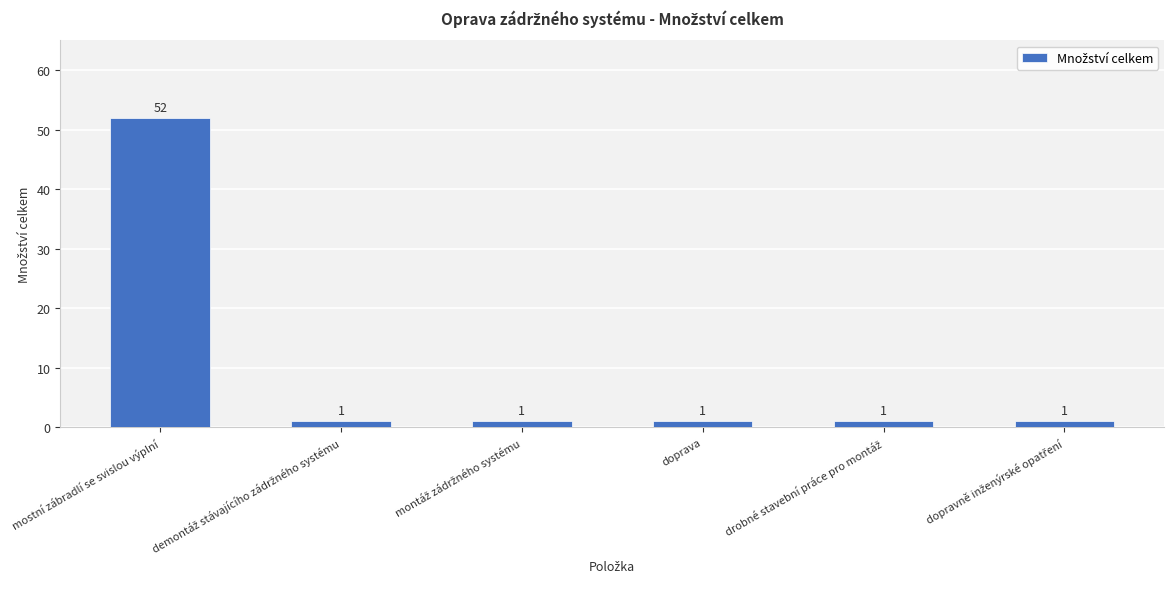

What is the maximum value shown in the chart?

52